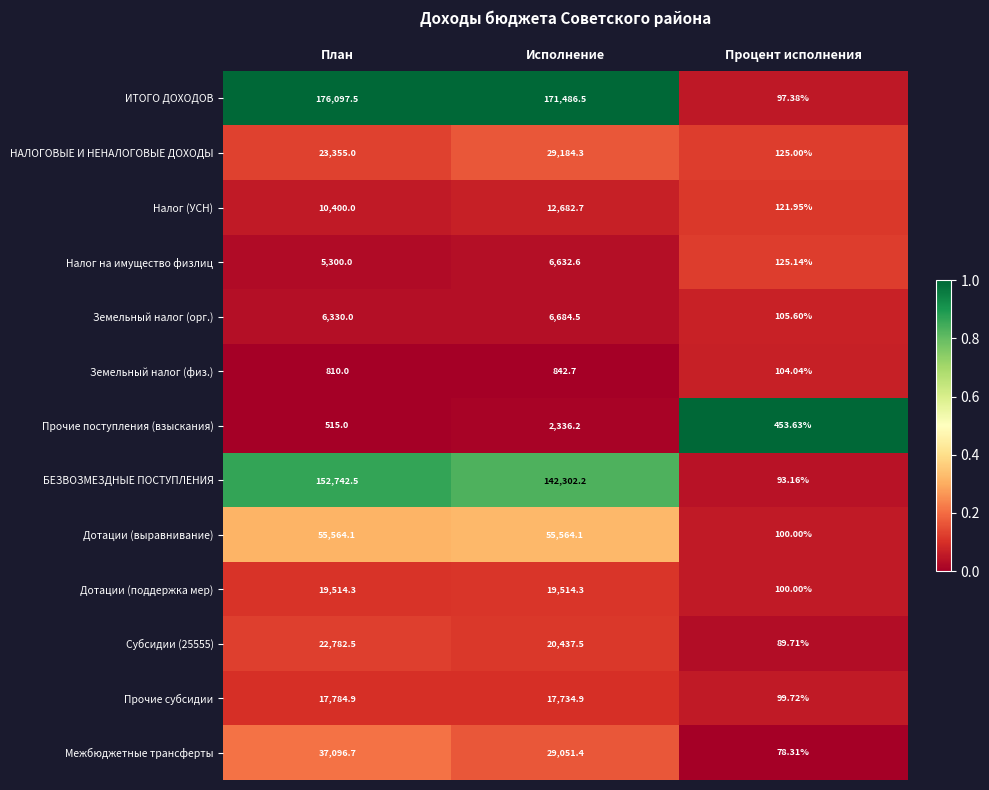

At which label does Прочие поступления (взыскания) reach its minimum?

Процент исполнения